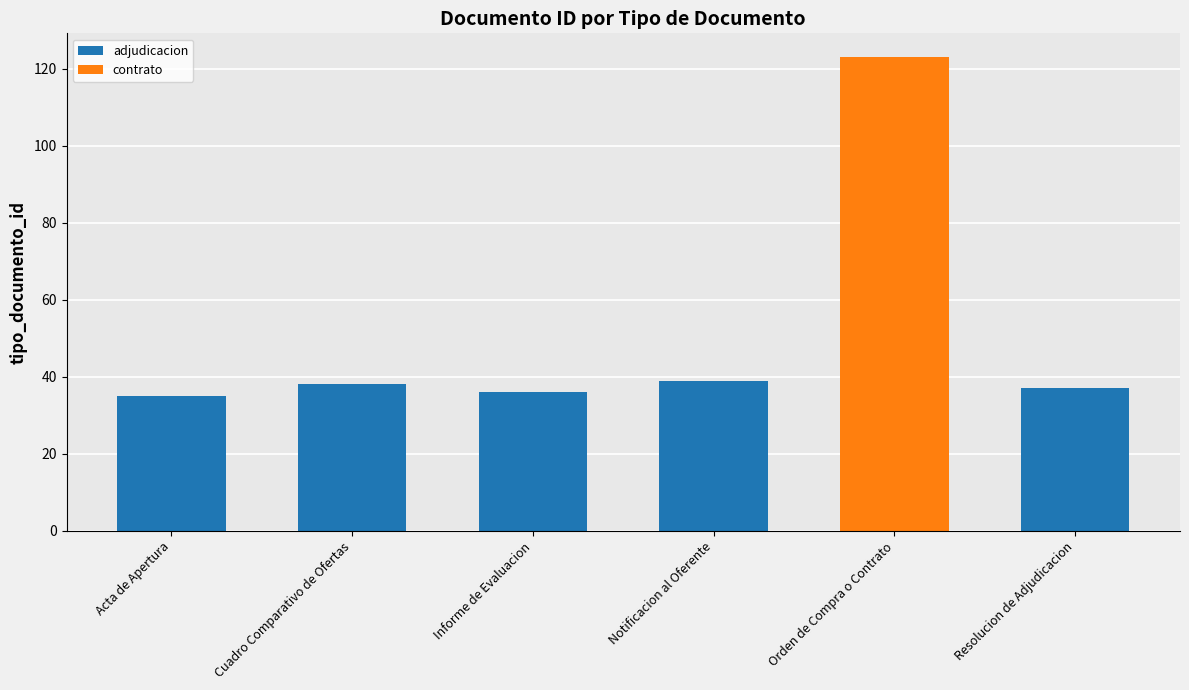

Where does the data first go above 38?

Notificacion al Oferente